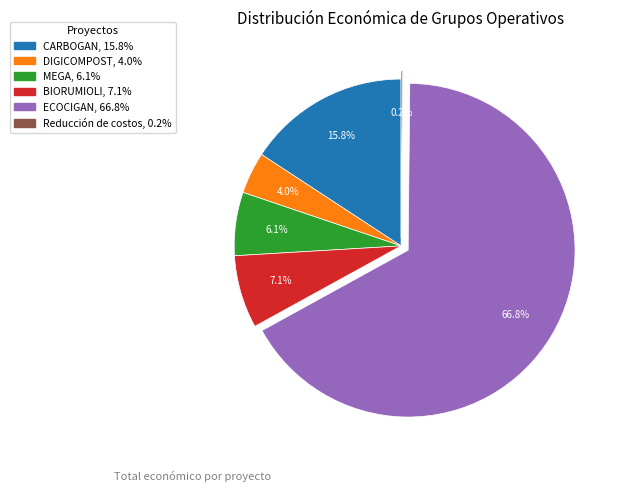

Which category has the biggest portion of the pie?

ECOCIGAN